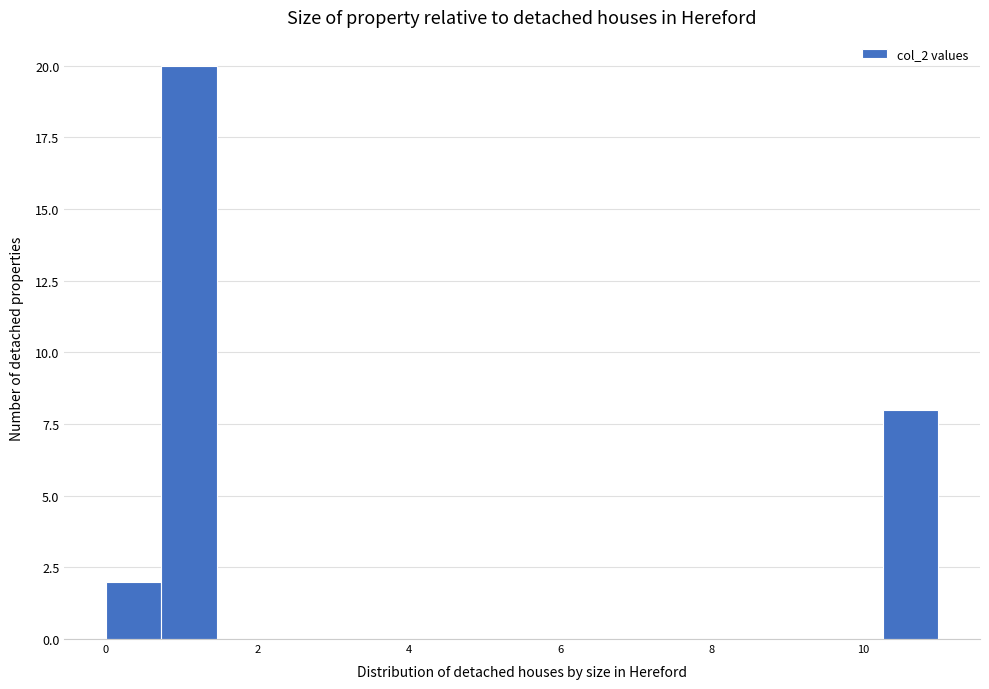

Around what value on the x-axis is the tallest bar? Give the approximate position of its centre, as read against the axis.

1.2